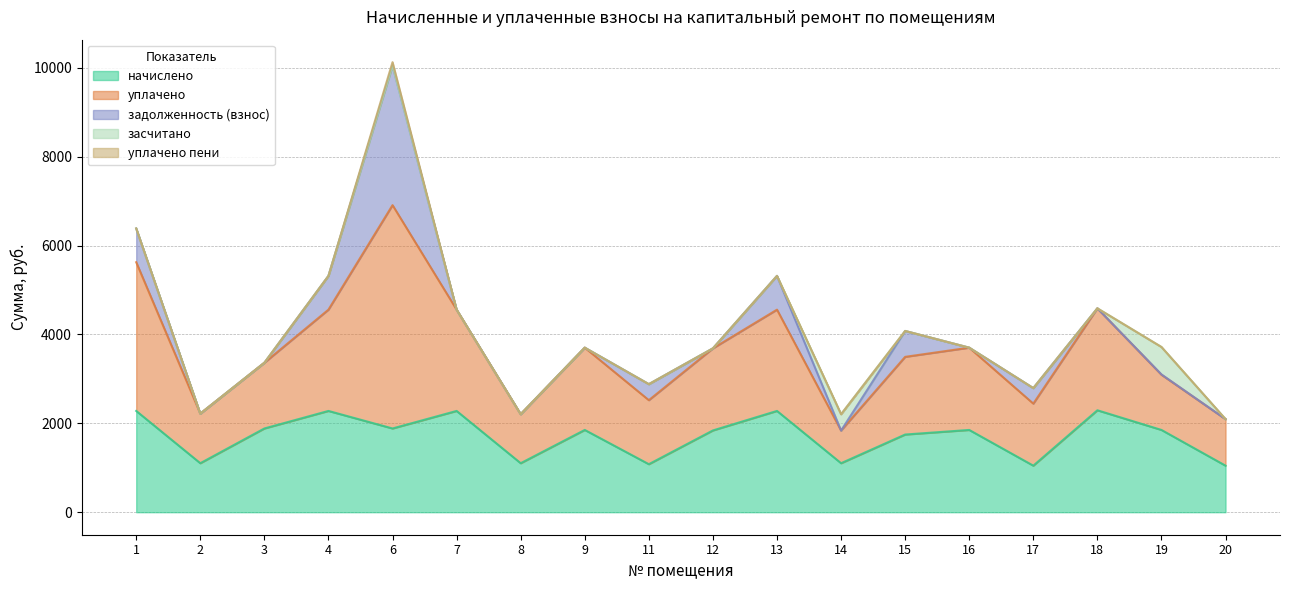

True or false: засчитано has more than 0 interior local peaks.

True